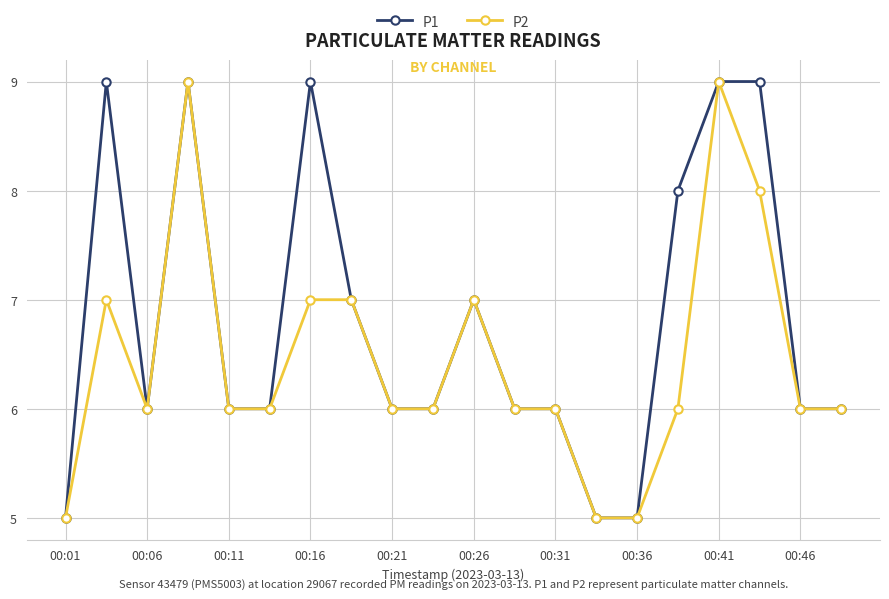

True or false: P1 has more than 0 interior local peaks.

True